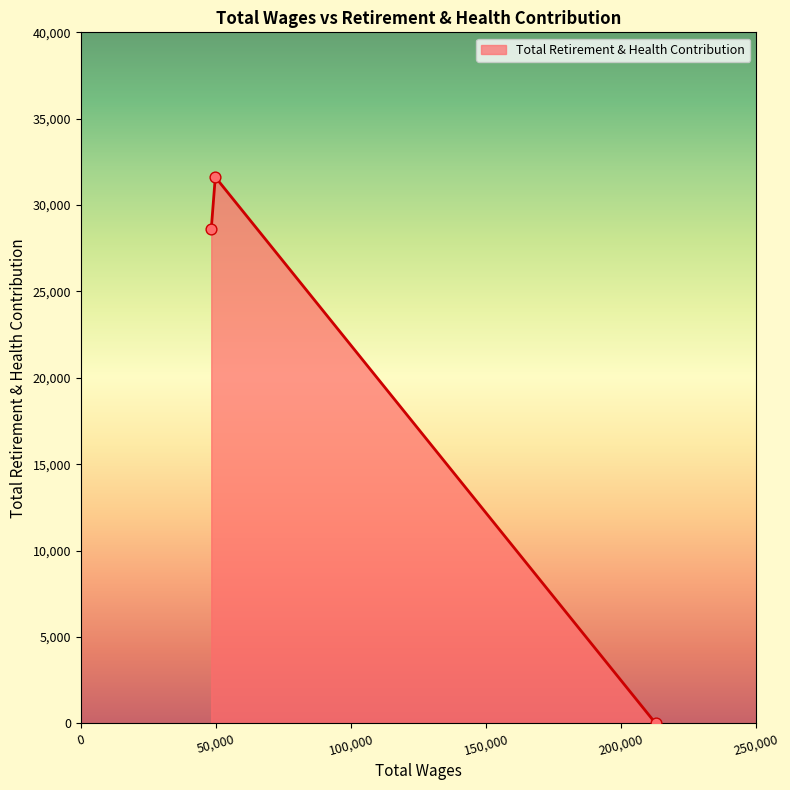

What is the maximum value shown in the chart?

31624